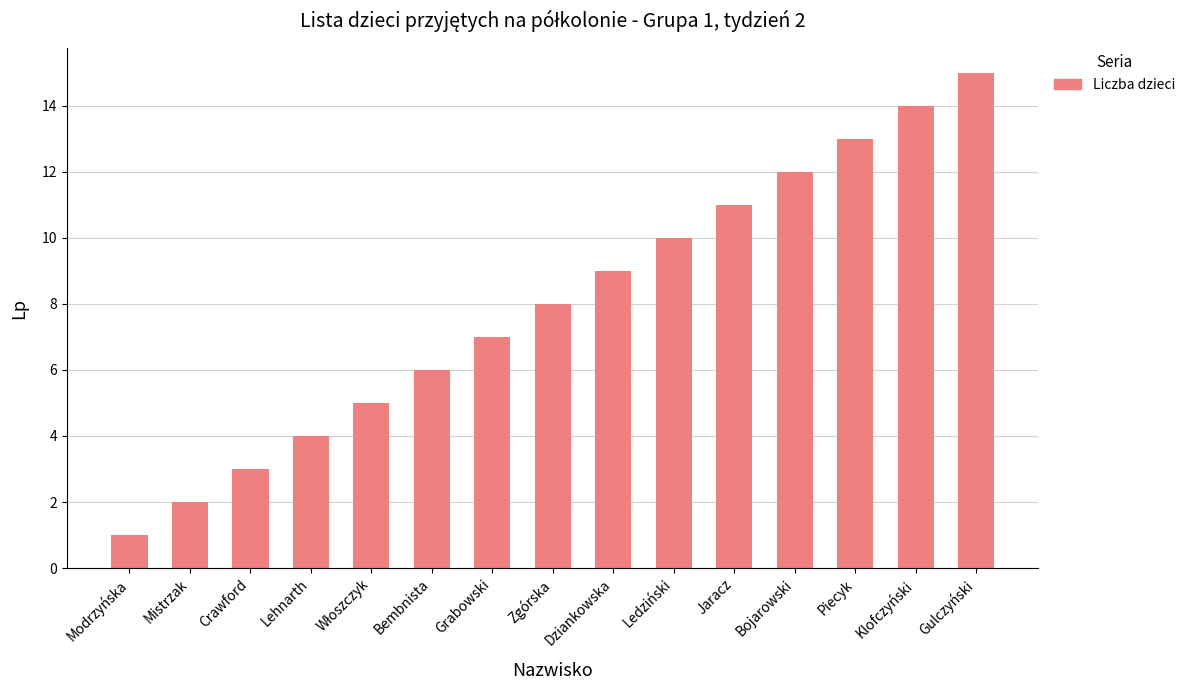

What is the maximum value shown in the chart?

15